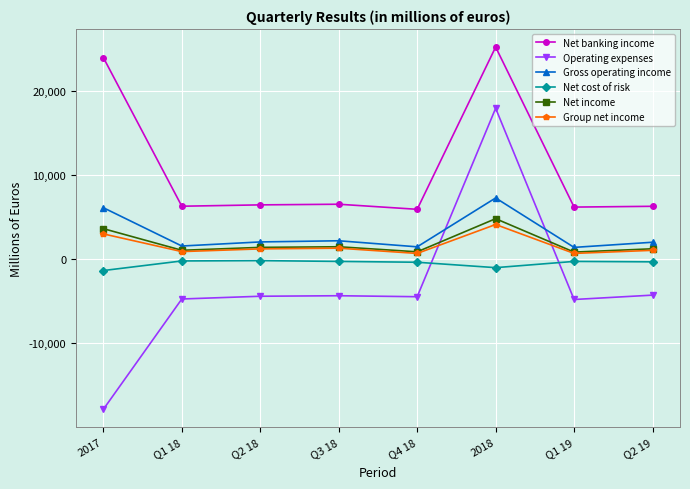

Does the chart have visible grid lines?

Yes